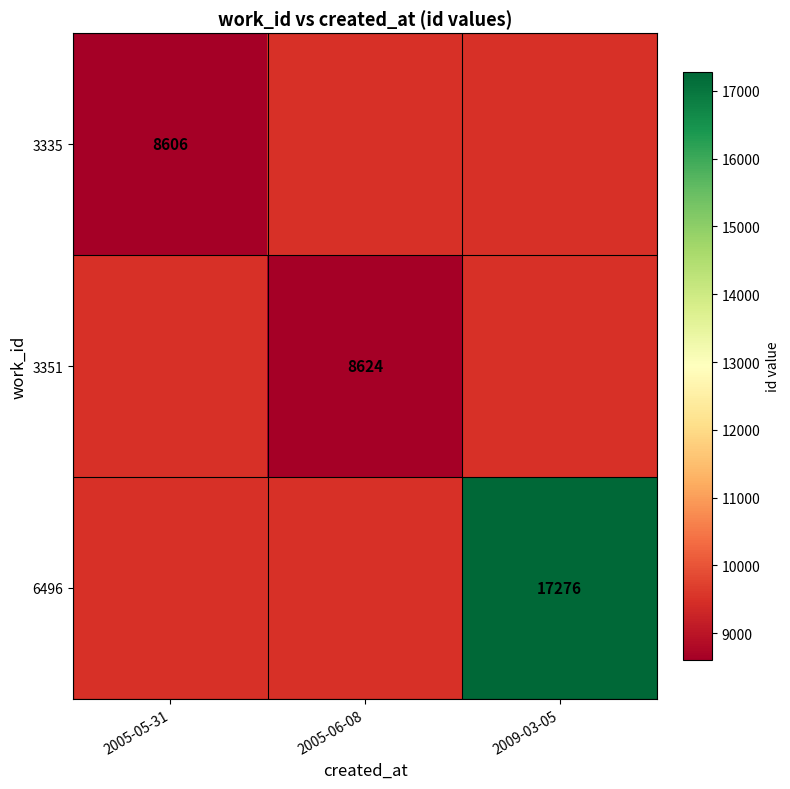

The value of 6496 at 2009-03-05 is 17276. True or false?

True